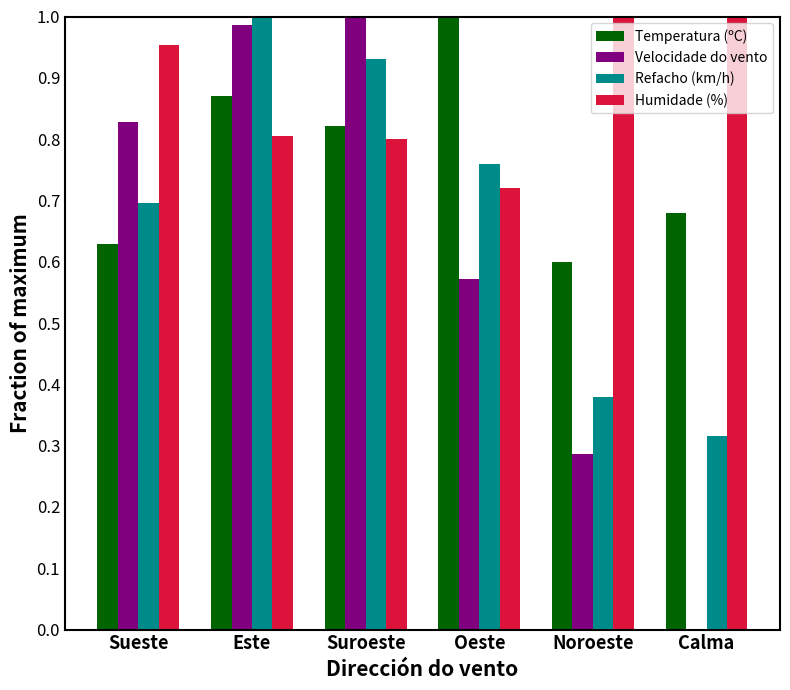

Is it true that Temperatura (ºC) equals 1.1 at Noroeste?

False